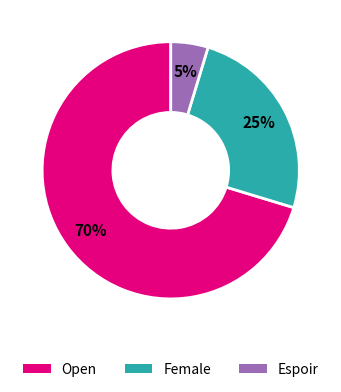

What is the largest slice in the pie chart?

Open